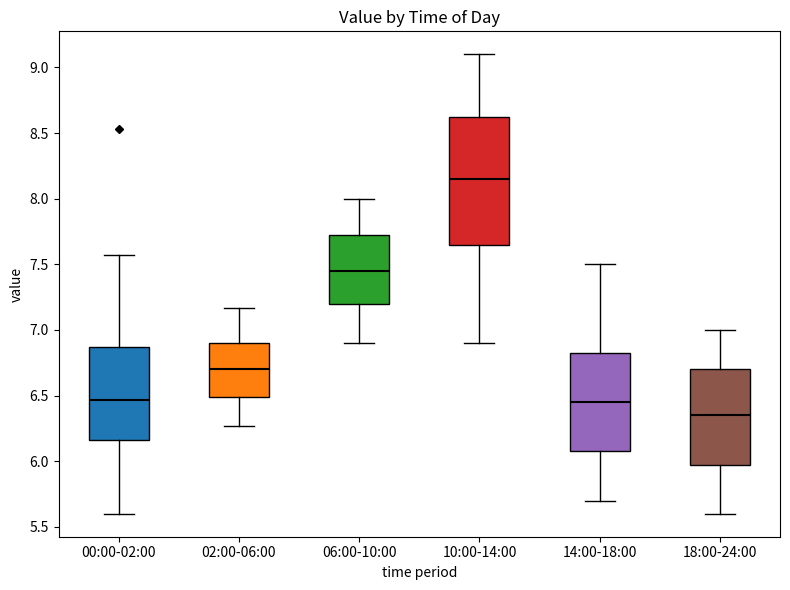

Which box's median line is the lowest?

18:00-24:00